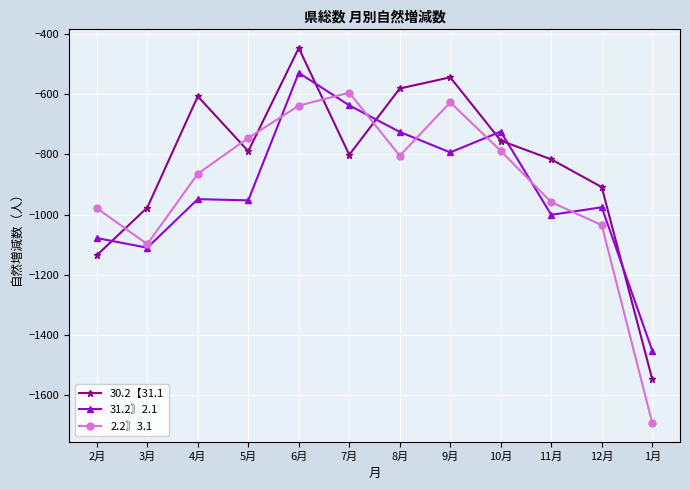

Rank the categories by 2.2〙3.1 value from highest to lowest.

7月, 9月, 6月, 5月, 10月, 8月, 4月, 11月, 2月, 12月, 3月, 1月